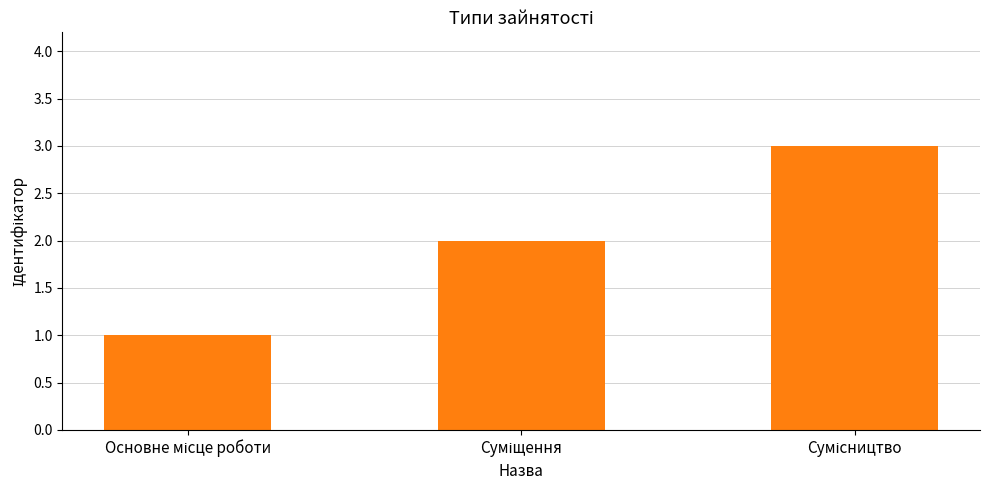

What is the maximum value shown in the chart?

3